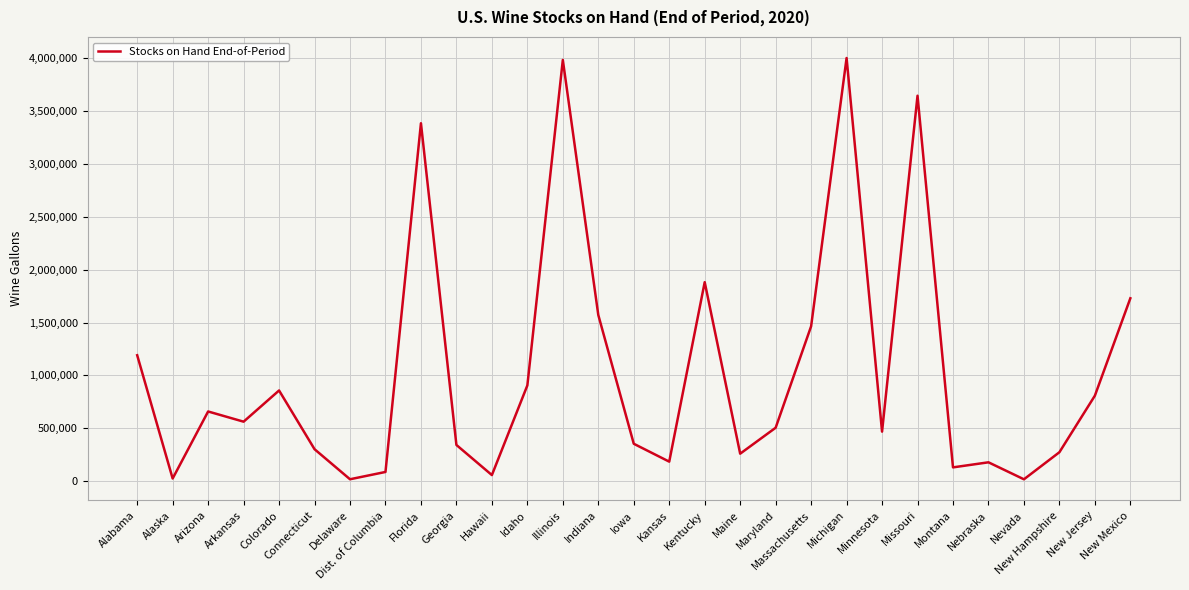

Approximately how many times larger is the value at Arkansas compared to Hawaii?

9.9